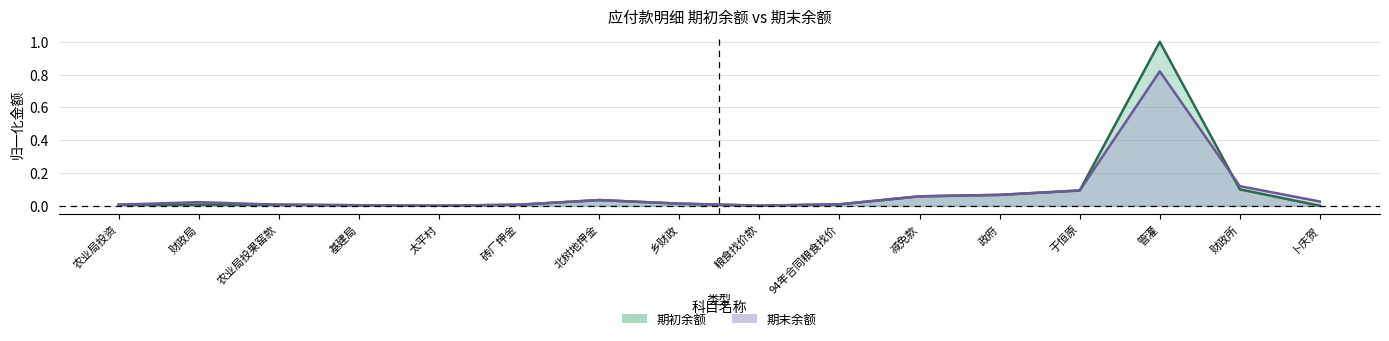

In 期末余额, how many points are lower than both neighbors (excluding endpoints)?

2